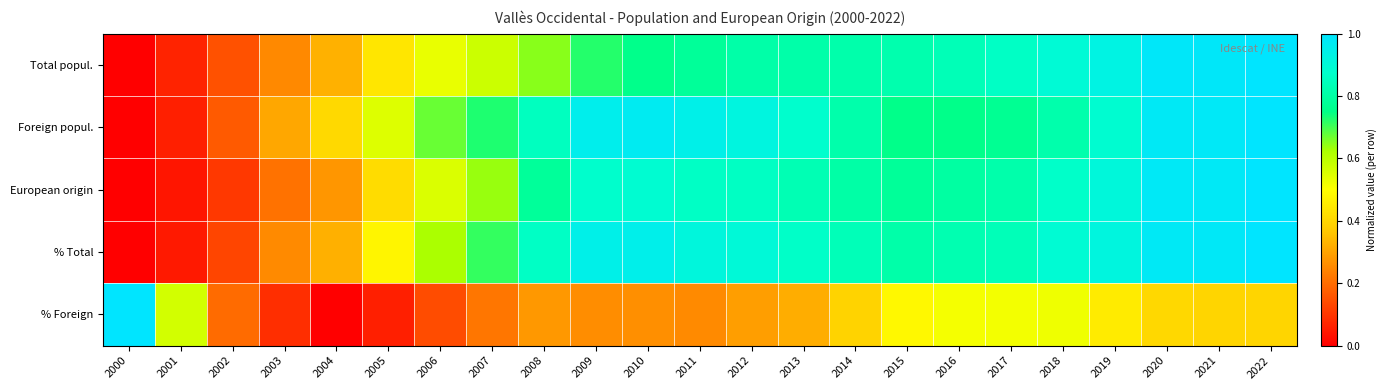

What is the spread (max minus min) of values at 2004?

0.4